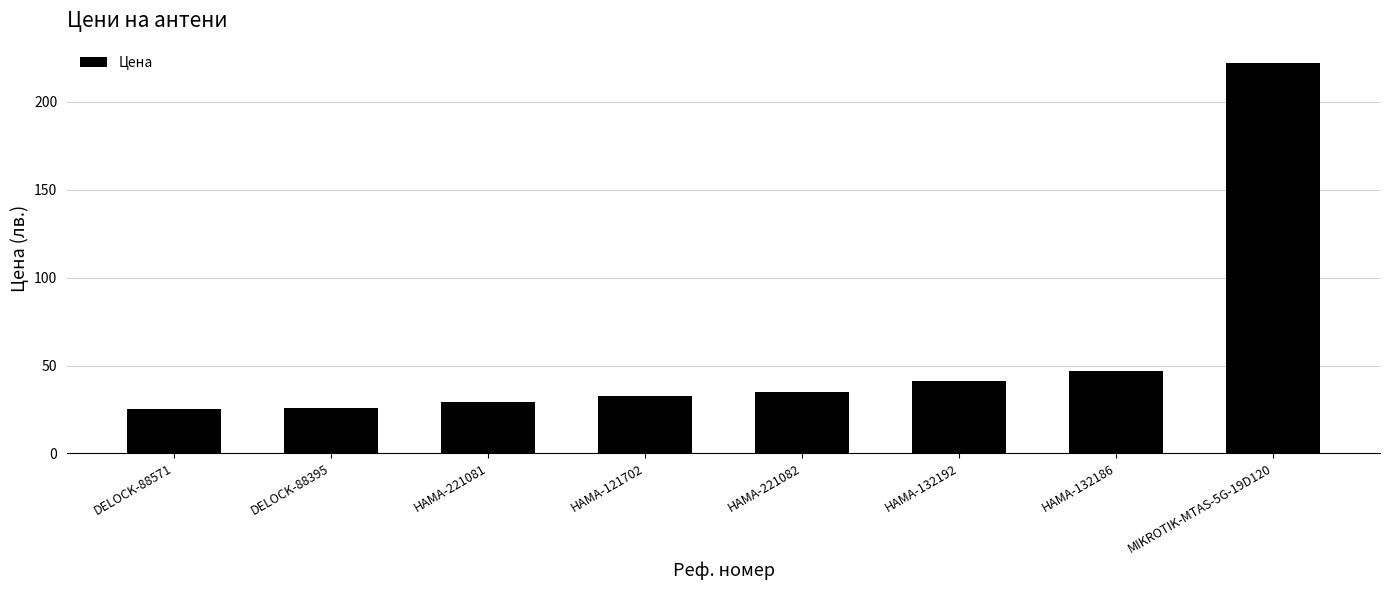

Where is the data nearest to the value 123?

HAMA-132186